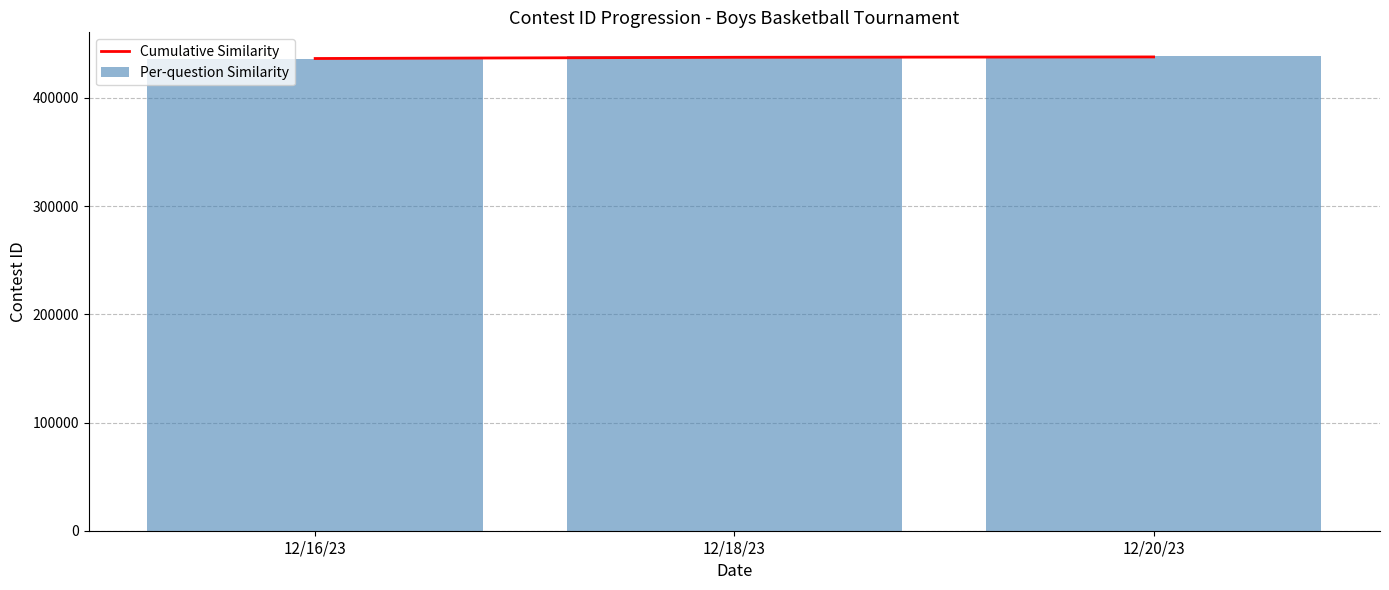

What is the lowest value of the Cumulative Similarity series?

436365.0